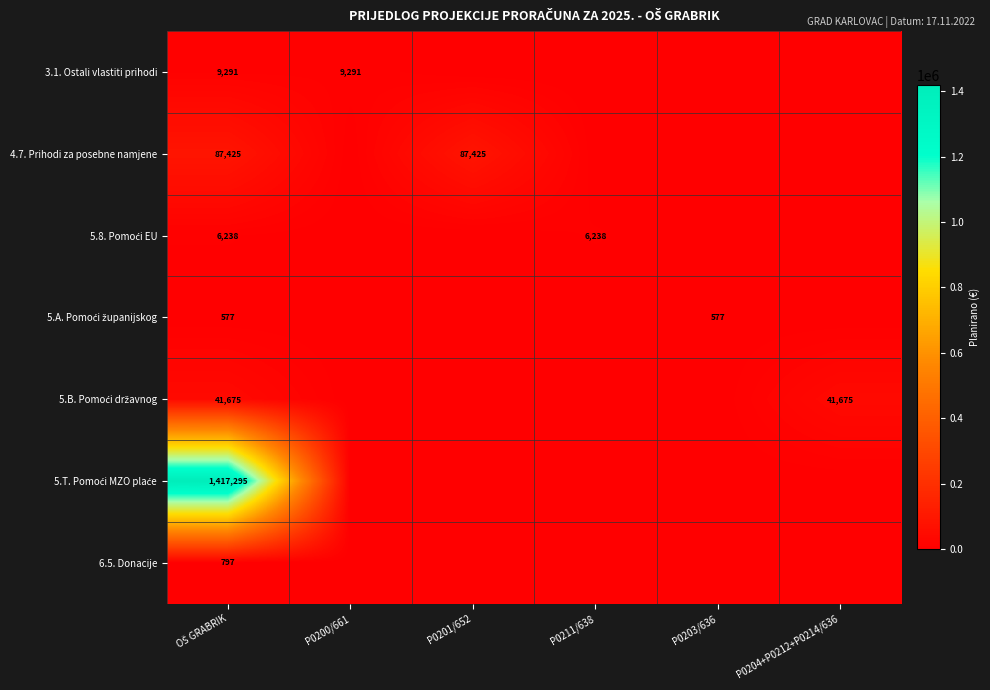

True or false: 4.7. Prihodi za posebne namjene has a value of 118172 at OŠ GRABRIK.

False